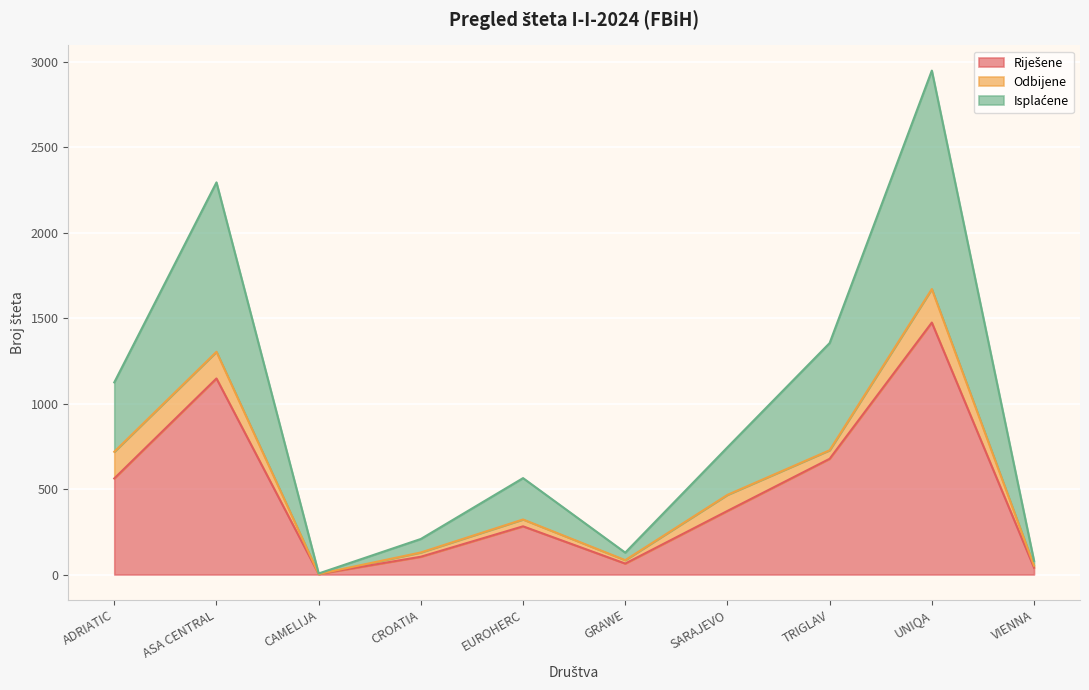

The value of Isplaćene at ADRIATIC is 1124. True or false?

True